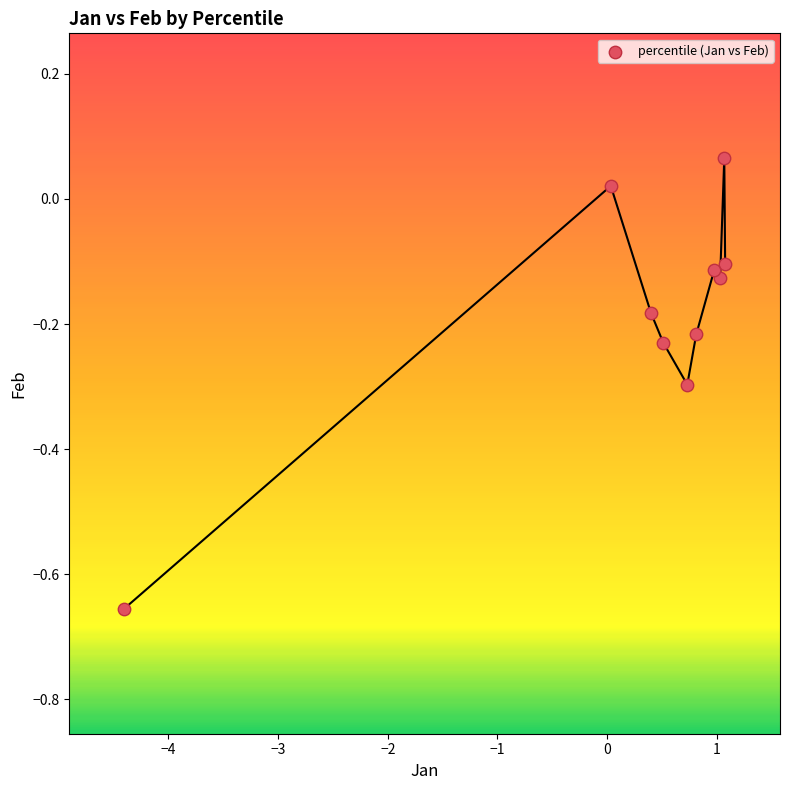

What is the range of Y values (max minus min)?

0.7